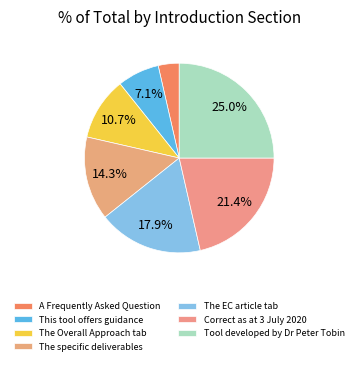

The Tool developed by Dr Peter Tobin slice represents 34% of the pie. True or false?

False